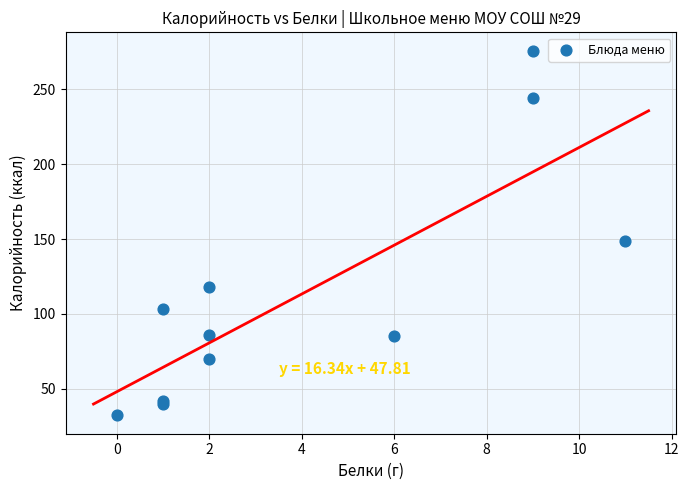

What Y value in the scatter plot is closest to 154?

149